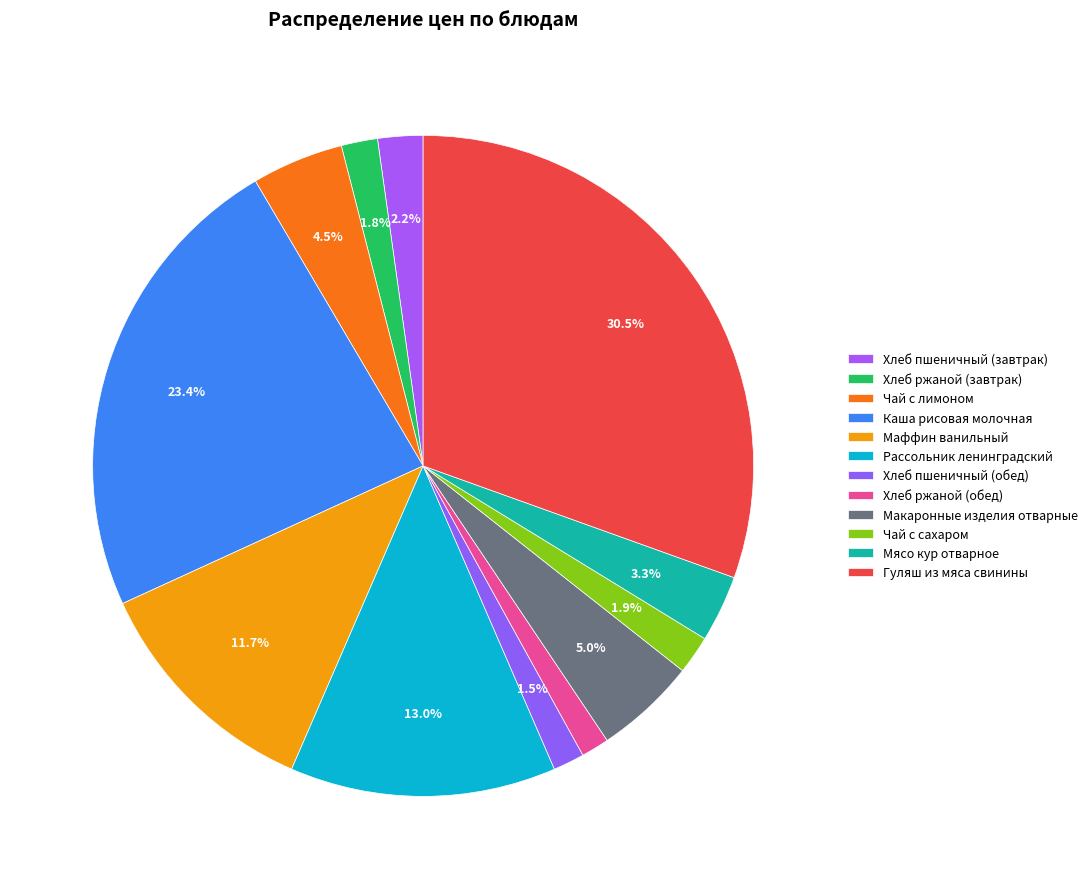

Which slice is the largest?

Гуляш из мяса свинины